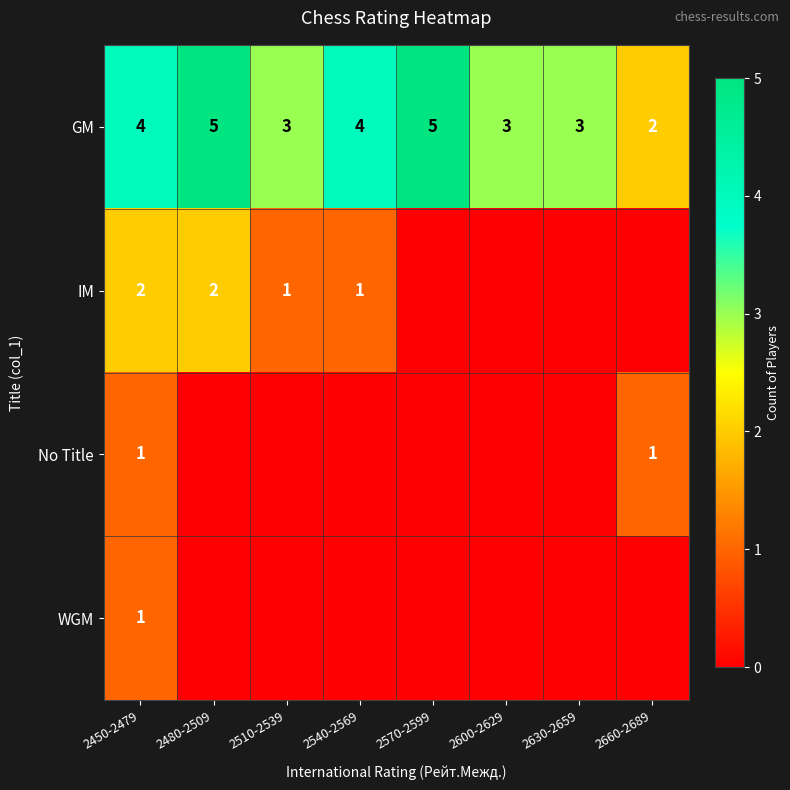

What is the maximum value shown in the chart?

5